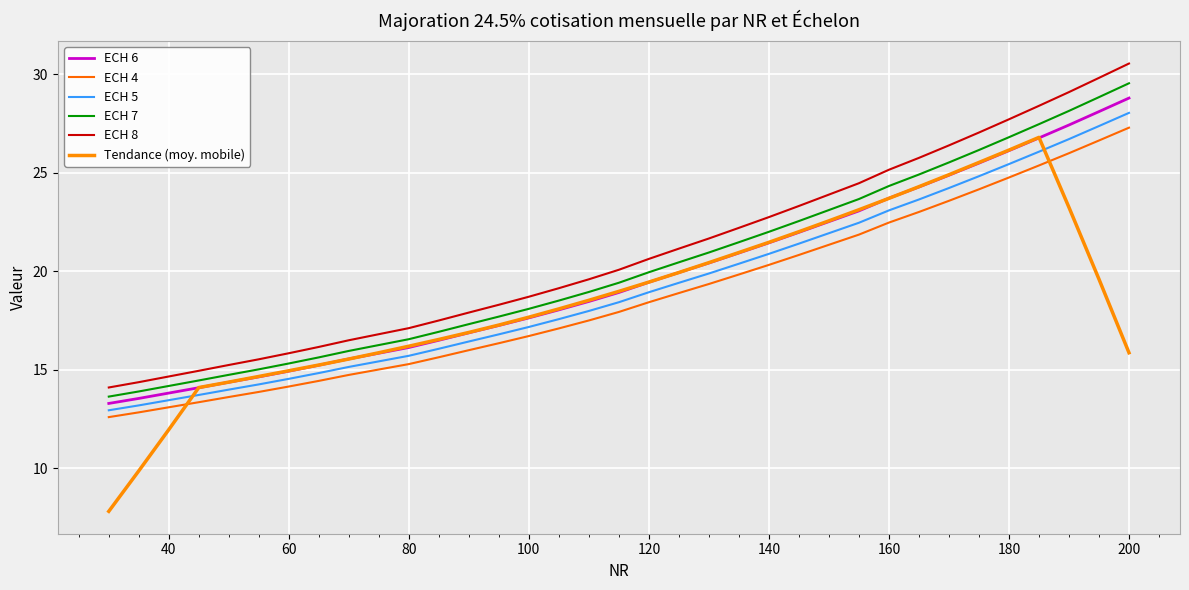

Which series ends up on top after the final intersection of Tendance (moy. mobile) and ECH 5?

ECH 5